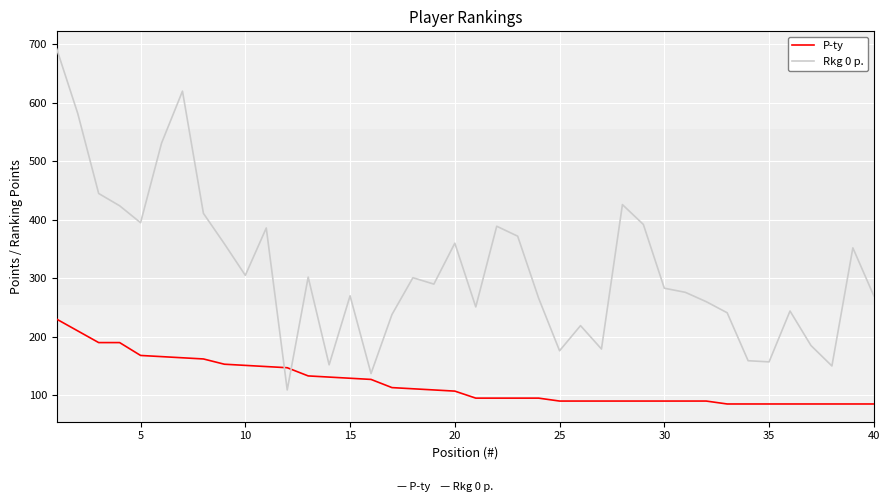

What is the difference between the maximum and minimum values in the Rkg 0 p. series?

583